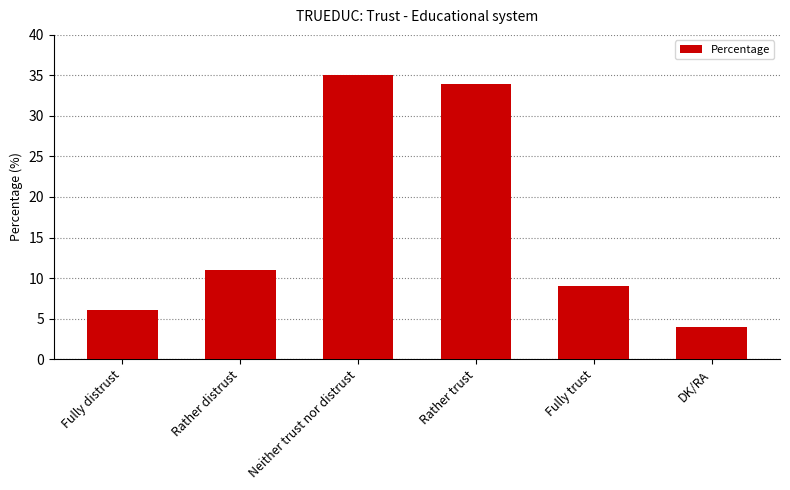

Are the bars horizontal?

No